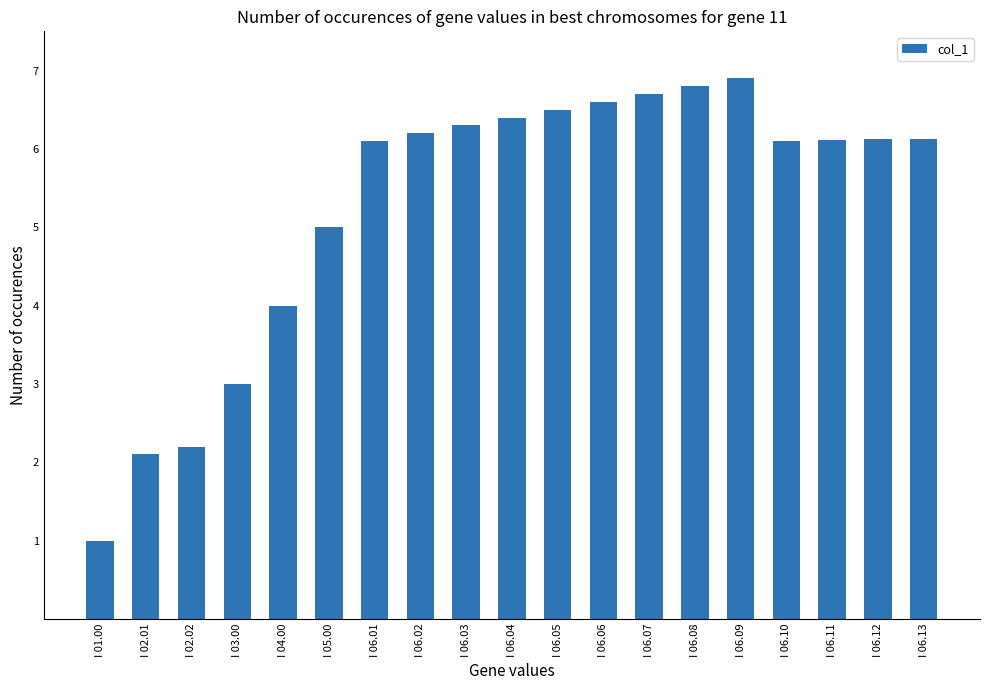

What is the ratio of the value at I 06.08 to the value at I 06.05?

1.0